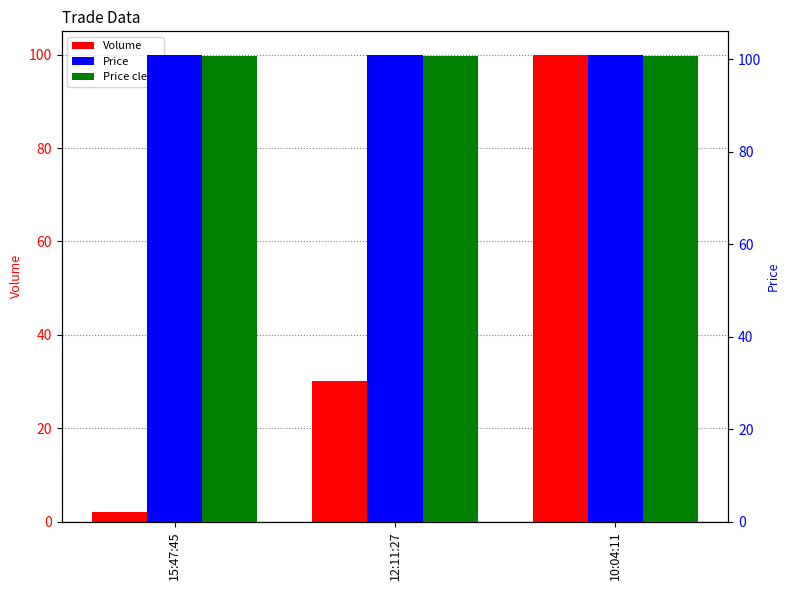

What is the sum of all Volume values?

132.0